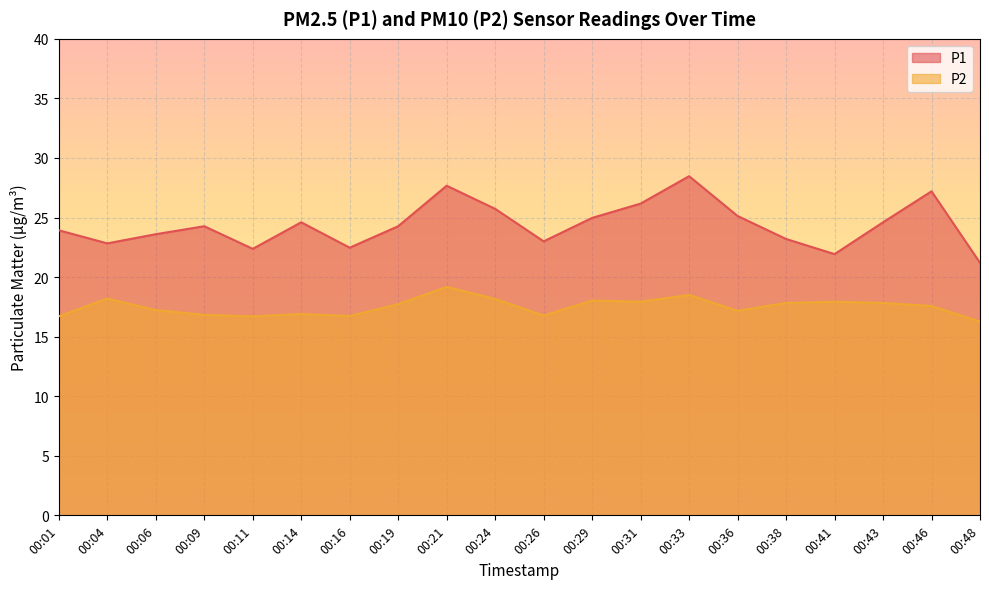

Is the value of P2 at 00:38 greater than the value of P1 at 00:31?

No